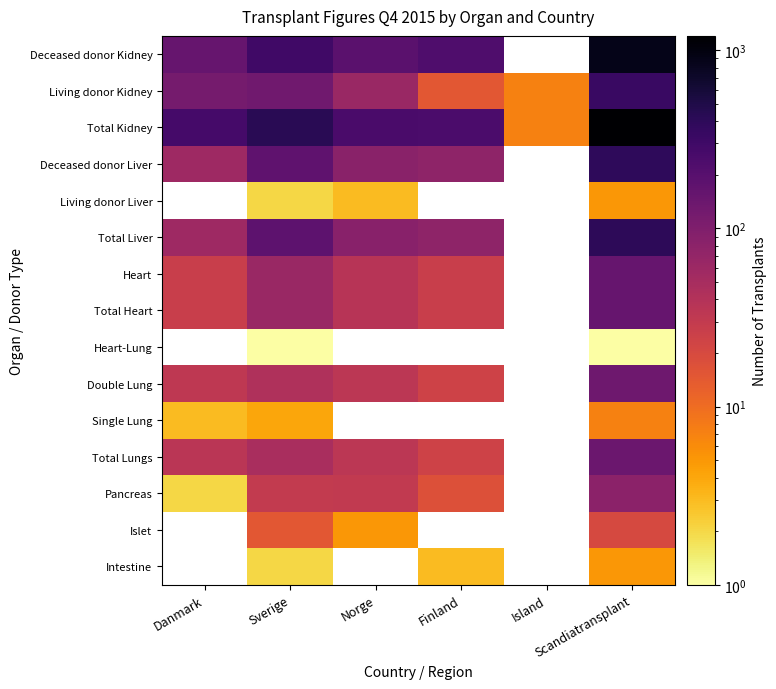

What is the approximate value of Living donor Kidney at Danmark?

119.0